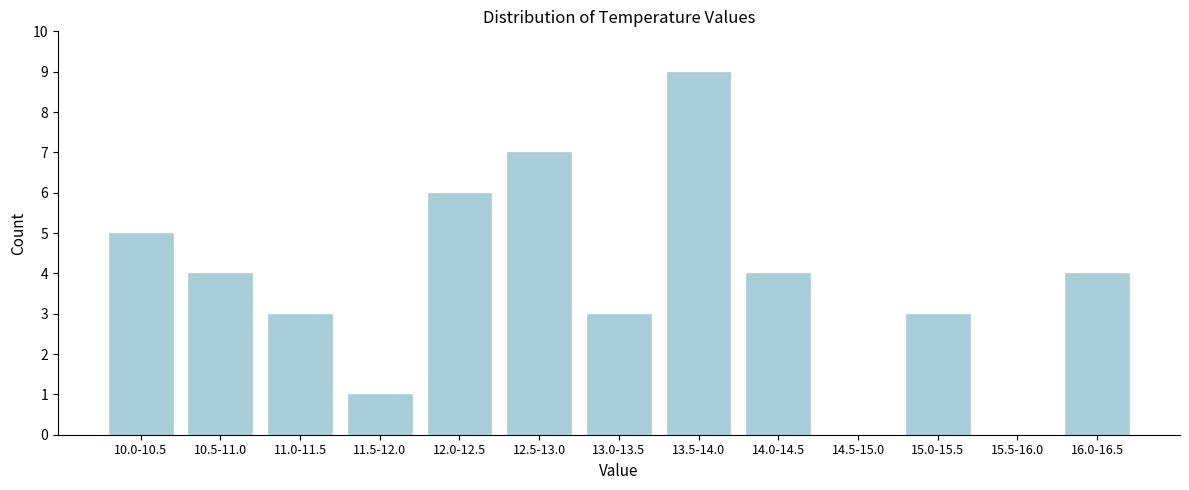

Reading left to right, list all the values displayed in this chart.

10.0-10.5=5	10.5-11.0=4	11.0-11.5=3	11.5-12.0=1	12.0-12.5=6	12.5-13.0=7	13.0-13.5=3	13.5-14.0=9	14.0-14.5=4	14.5-15.0=0	15.0-15.5=3	15.5-16.0=0	16.0-16.5=4